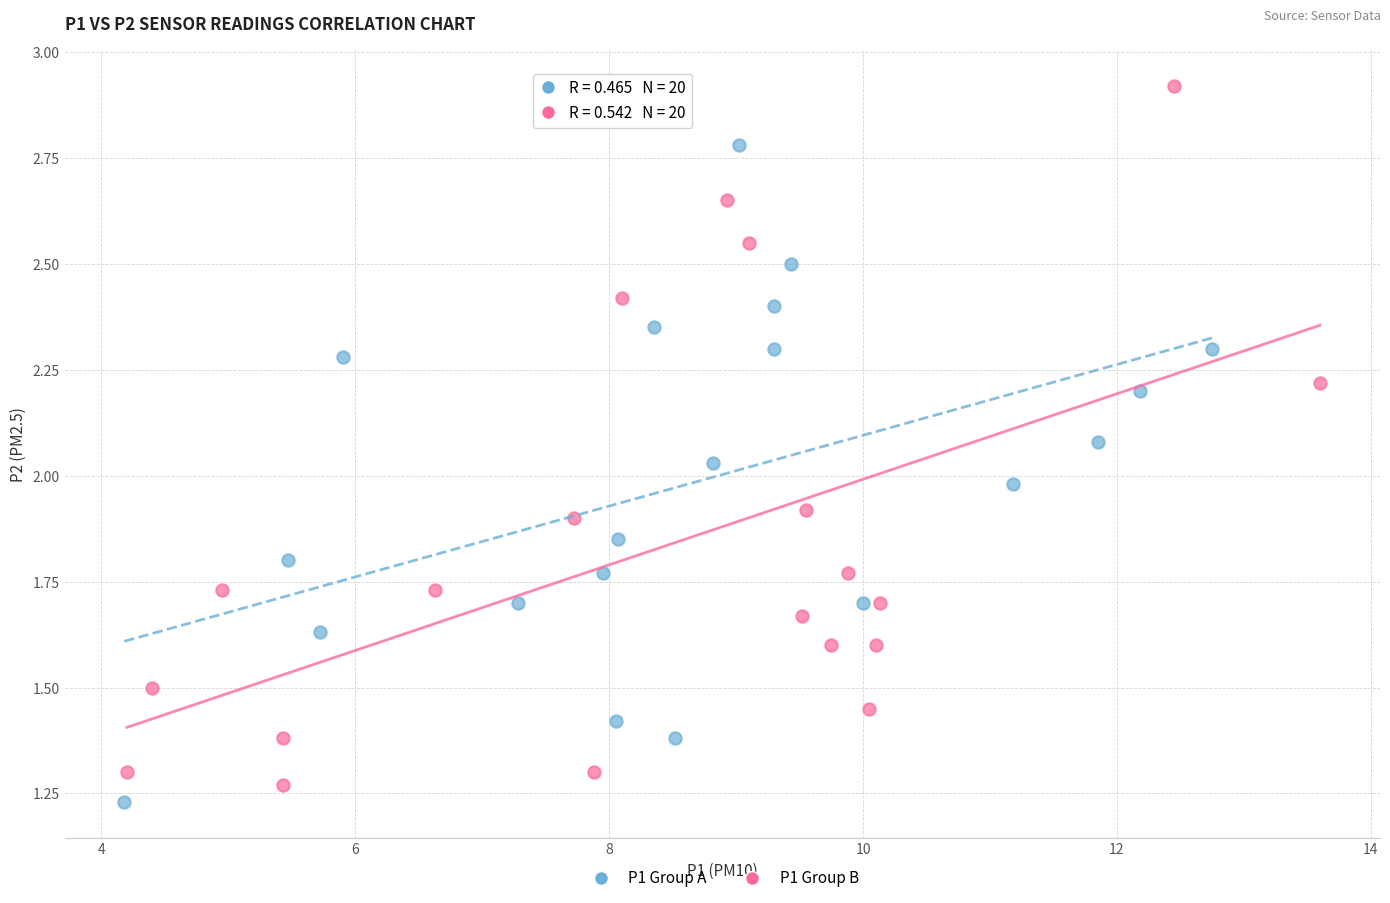

Which series reaches the maximum Y coordinate?

P1 Group B